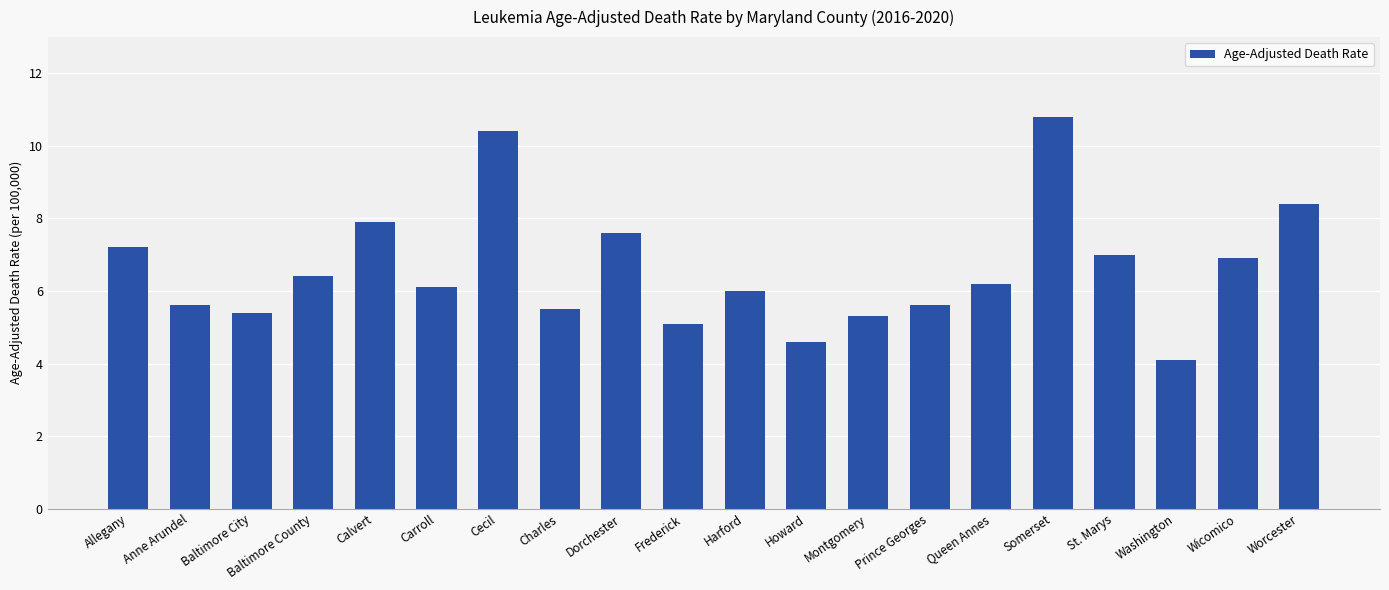

What is the difference between the values at Worcester and Queen Annes?

2.2